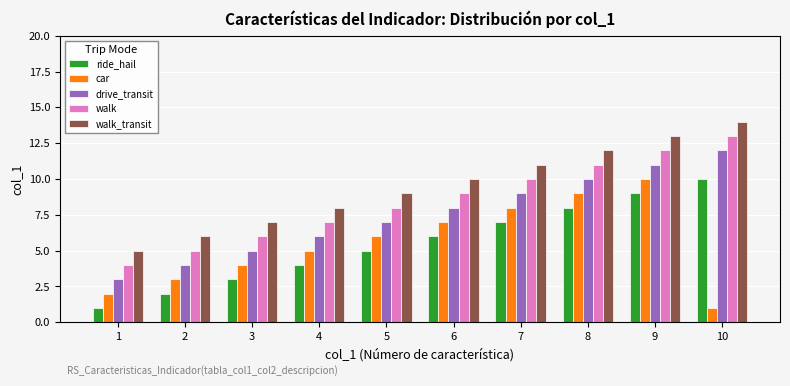

What are all the series names shown in the legend?

ride_hail, car, drive_transit, walk, walk_transit